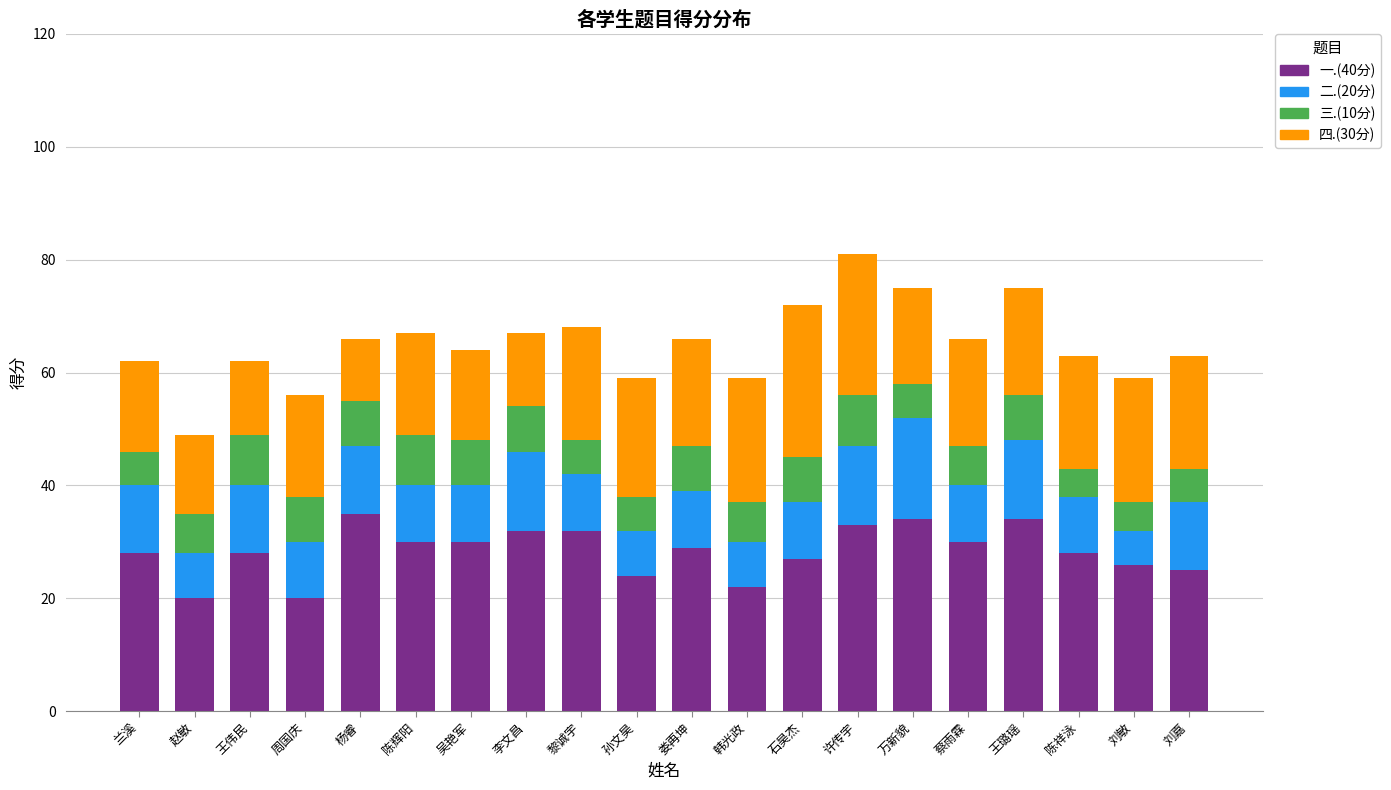

What is the sum of the 一.(40分) values at 杨睿 and 许传宇?

68